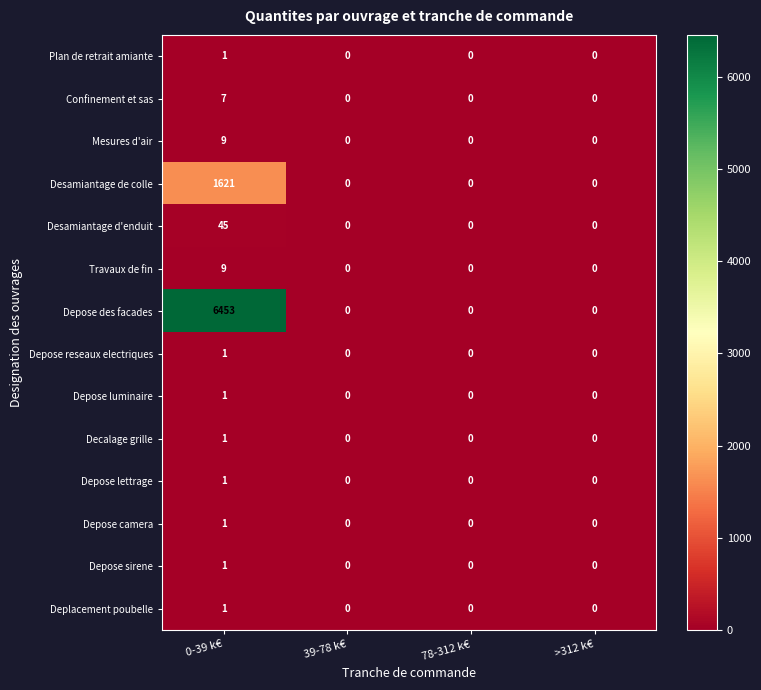

Which series has the widest spread of values?

Depose des facades